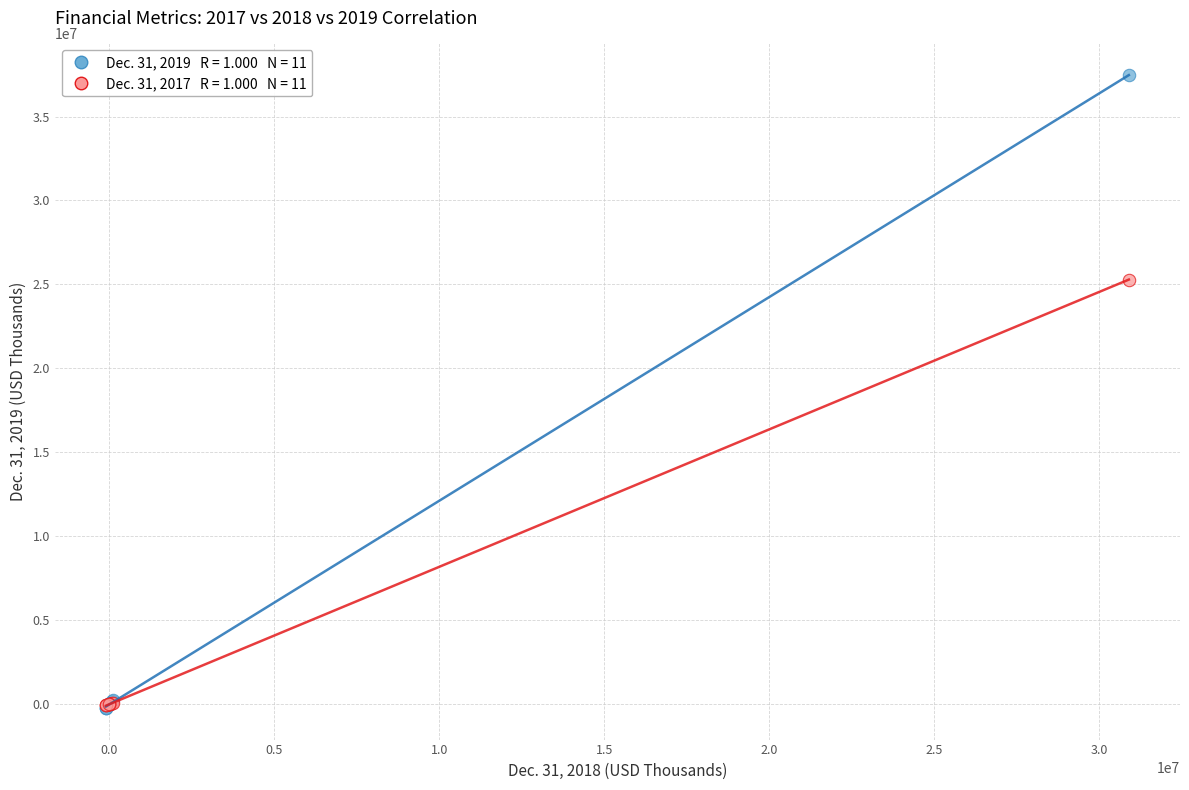

Across all series, what Y value is closest to 18622700?

25290222.0